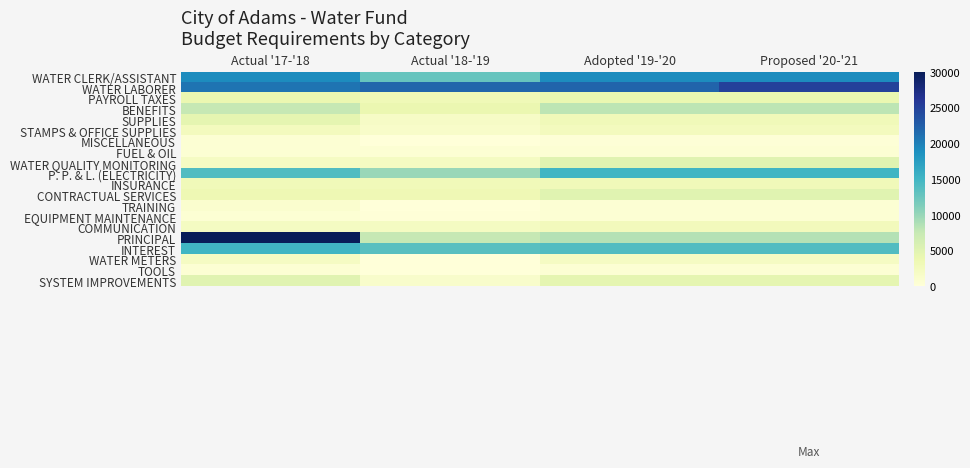

List the series in order of their peak value, highest first.

PRINCIPAL, WATER LABORER, WATER CLERK/ASSISTANT, P. P. & L. (ELECTRICITY), INTEREST, BENEFITS, WATER QUALITY MONITORING, CONTRACTUAL SERVICES, SYSTEM IMPROVEMENTS, SUPPLIES, PAYROLL TAXES, INSURANCE, COMMUNICATION, STAMPS & OFFICE SUPPLIES, WATER METERS, TRAINING, MISCELLANEOUS, FUEL & OIL, EQUIPMENT MAINTENANCE, TOOLS